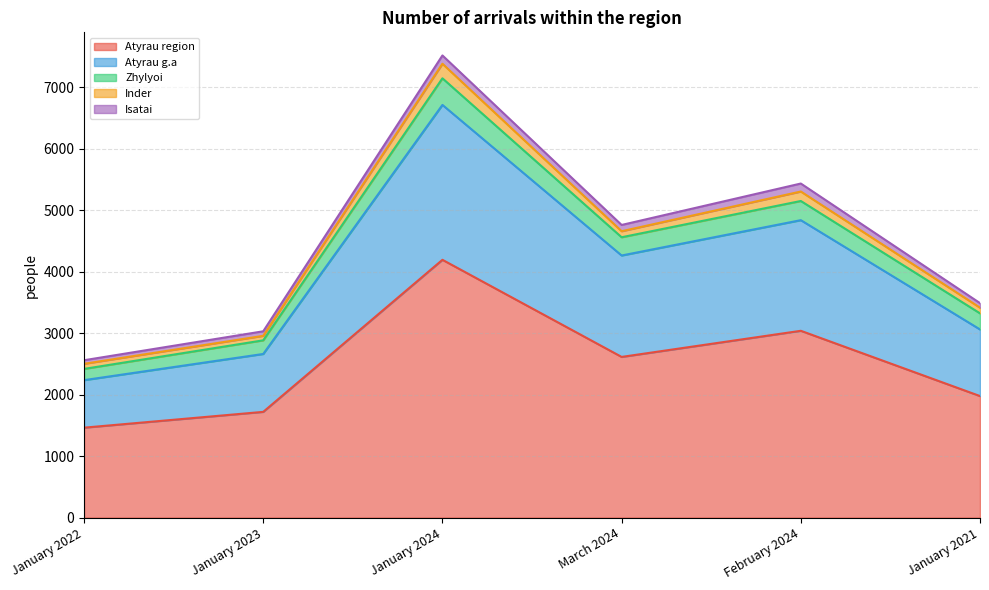

At which label does Atyrau region reach its peak?

January 2024